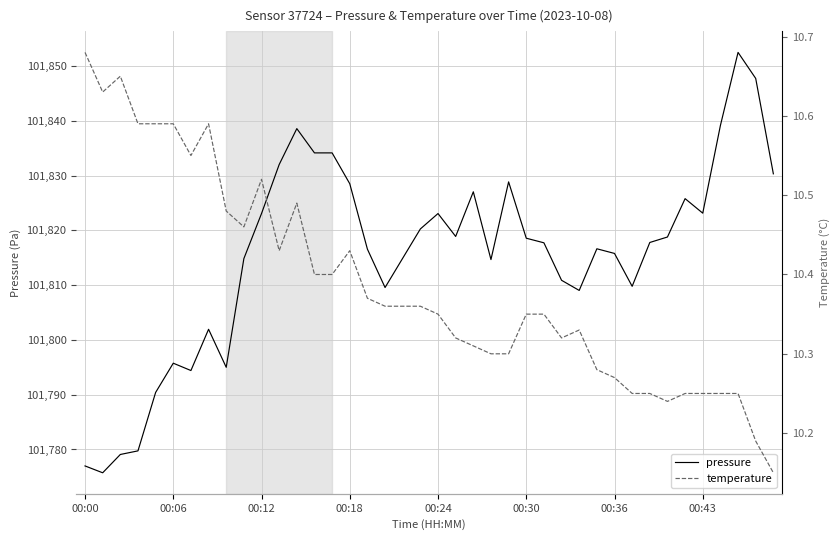

What is the spread (max minus min) of values at 11?

101821.6